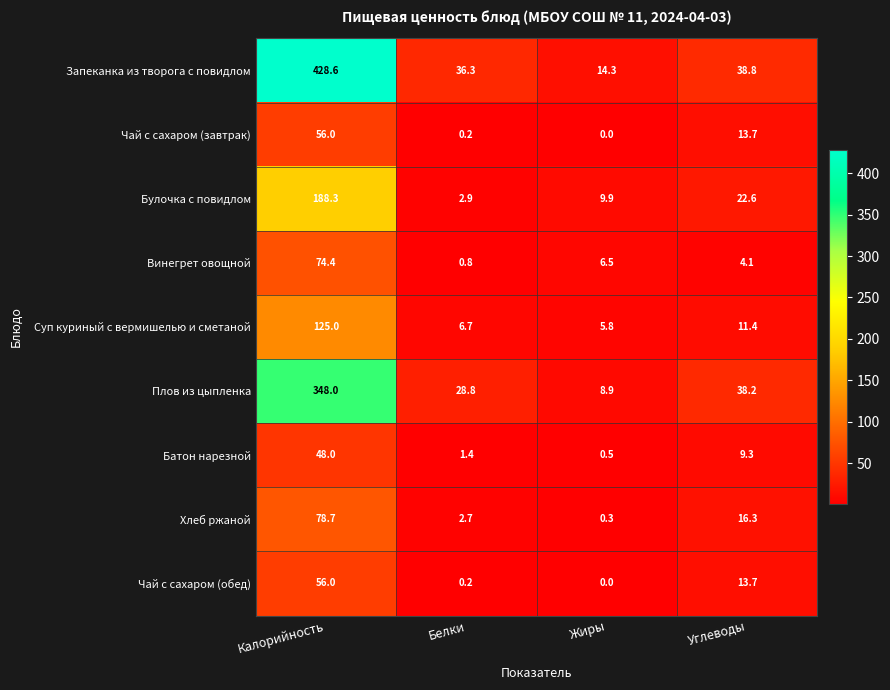

Count the number of categories in the chart.

4